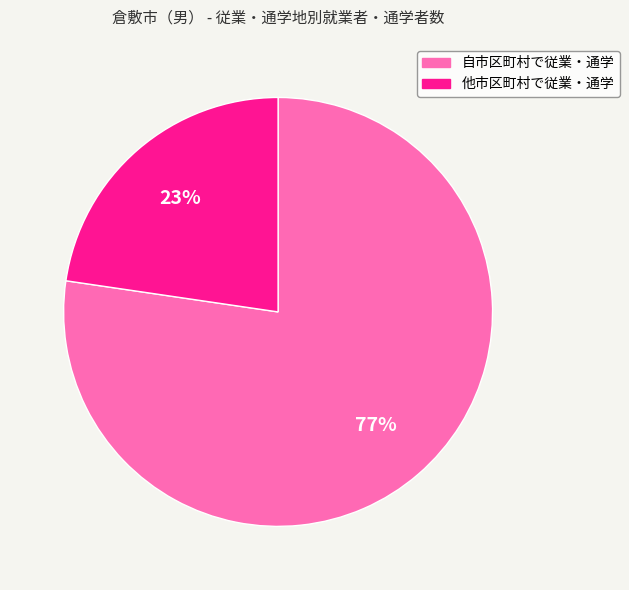

Is it true that 自市区町村で従業・通学 is 89% of the pie?

False